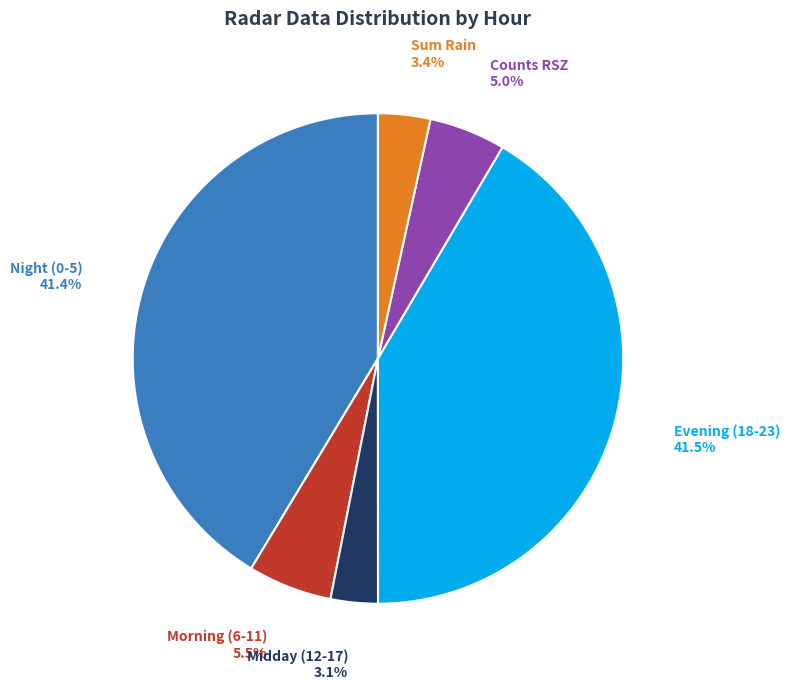

How many segments does this pie chart have?

6